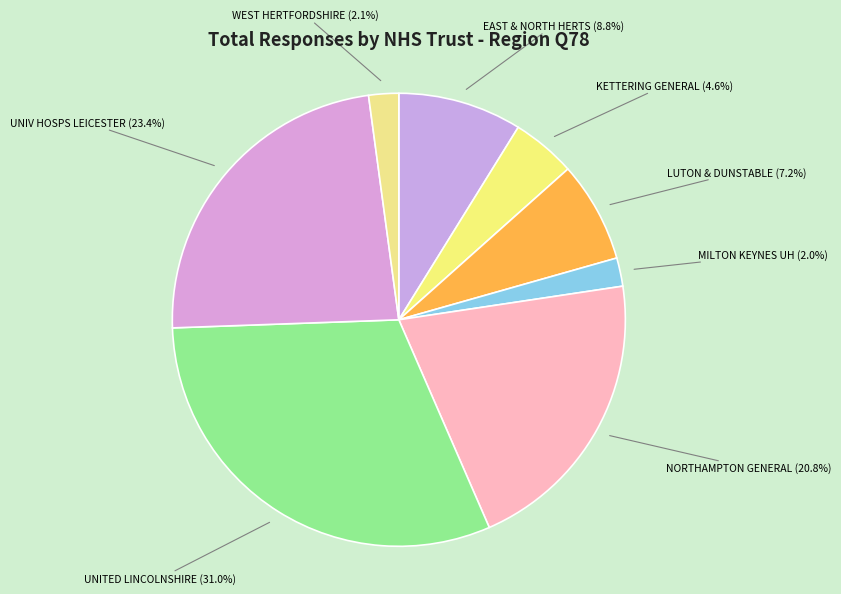

How many slices are in this pie chart?

8